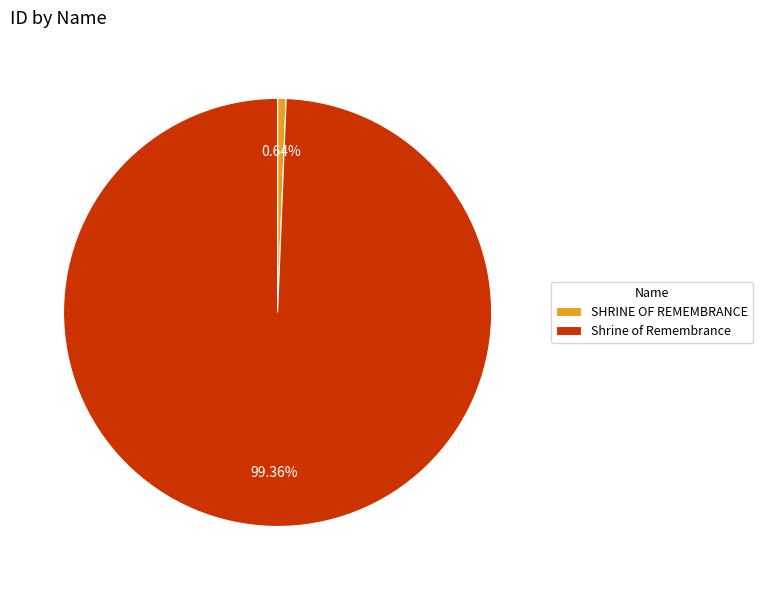

What percentage is the SHRINE OF REMEMBRANCE slice, to the nearest percent?

1%